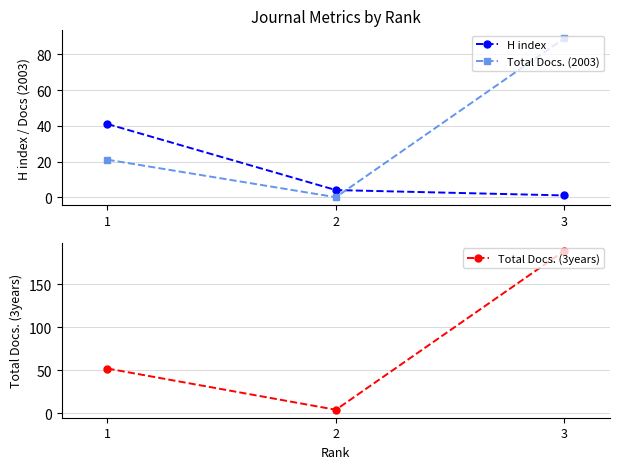

Does the chart have visible grid lines?

Yes